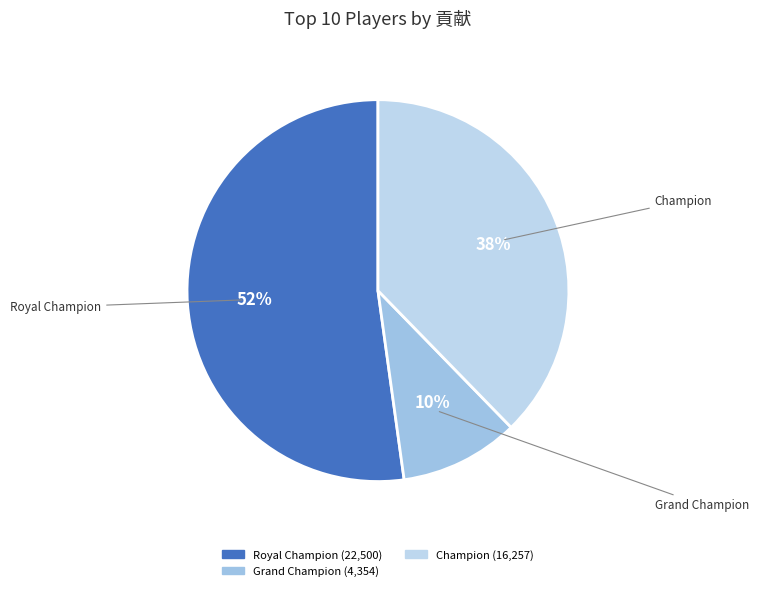

How many segments does this pie chart have?

3